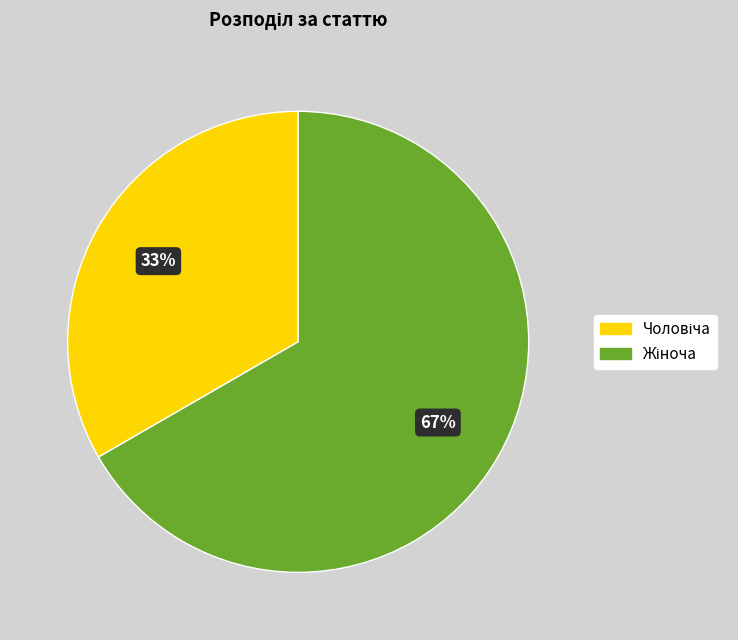

To the nearest percent, what is the average slice percentage?

50%